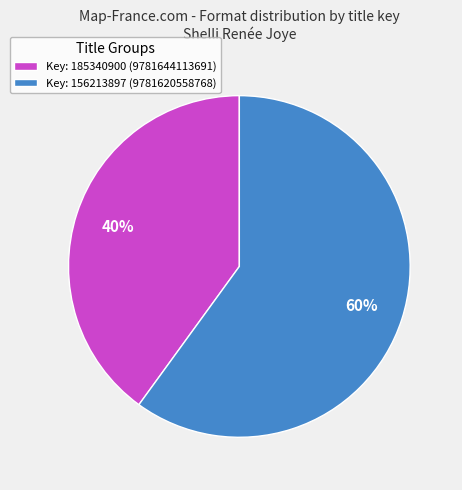

Do Key: 156213897 (9781620558768) and Key: 185340900 (9781644113691) together represent more than half of the pie?

Yes